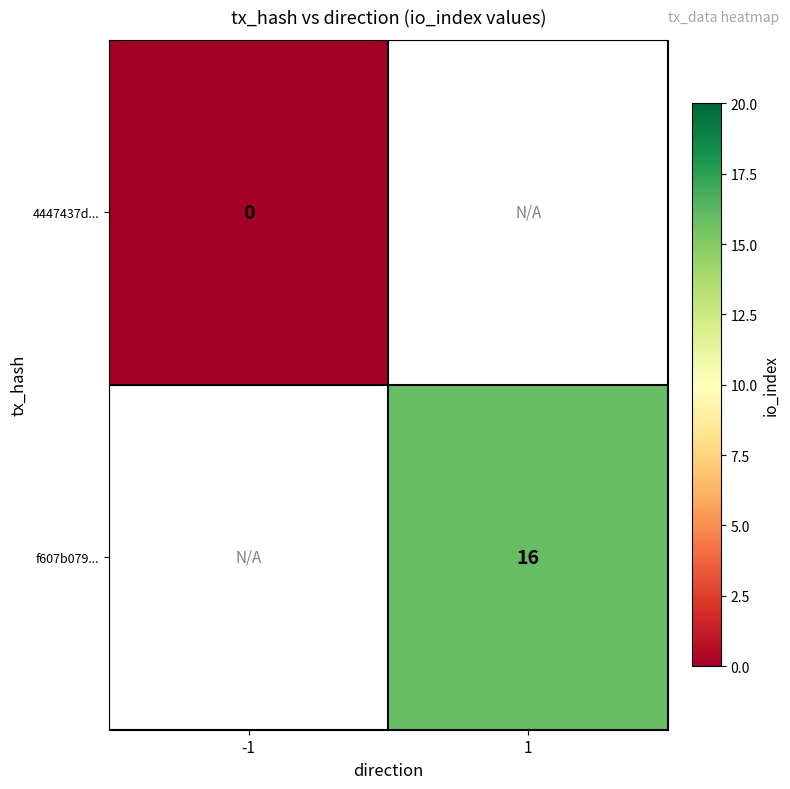

Is it true that f607b079... equals 4 at 1?

False